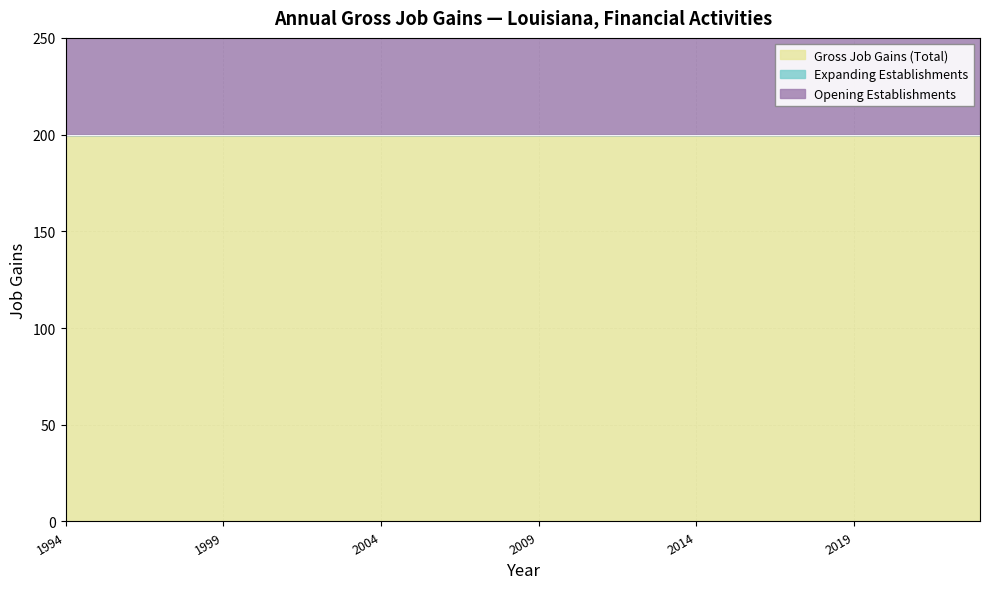

True or false: Expanding Establishments and Opening Establishments intersect in this chart.

False